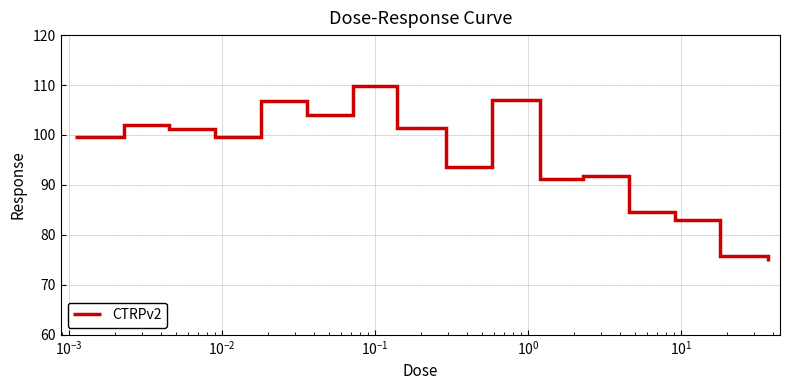

What is the smallest value displayed?

74.7